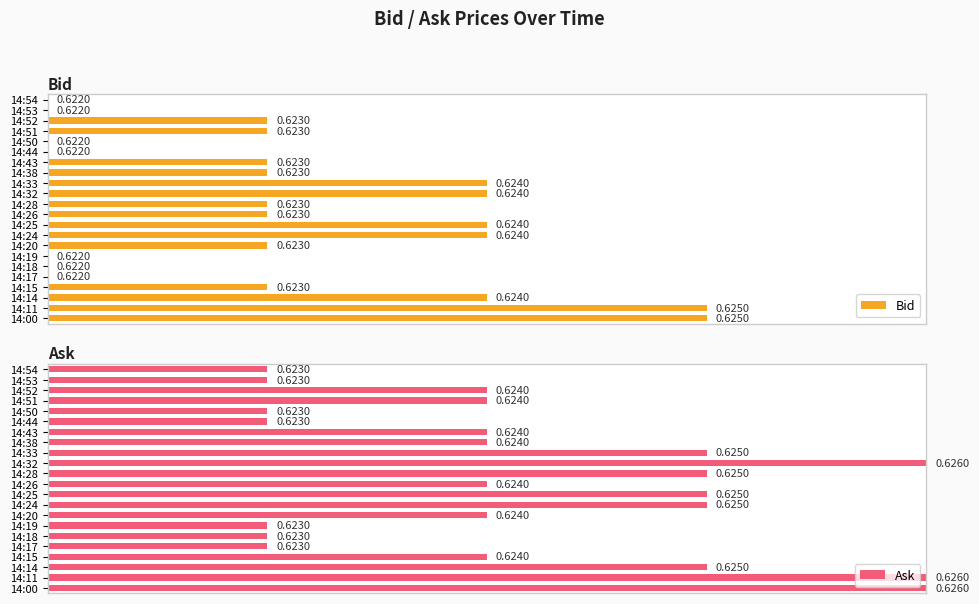

How many bars are there in total?

44